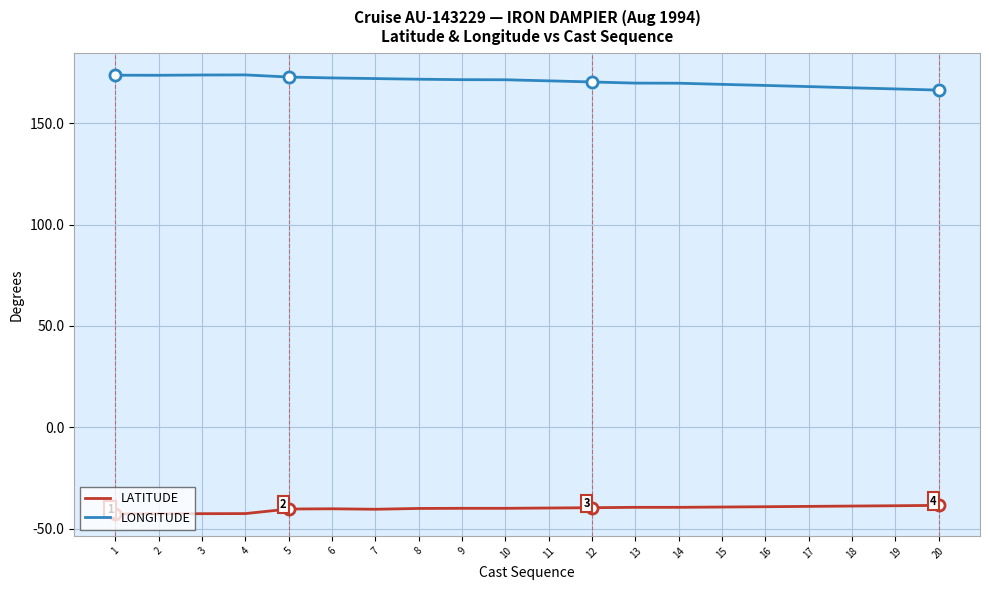

How many lines are shown in the chart?

2